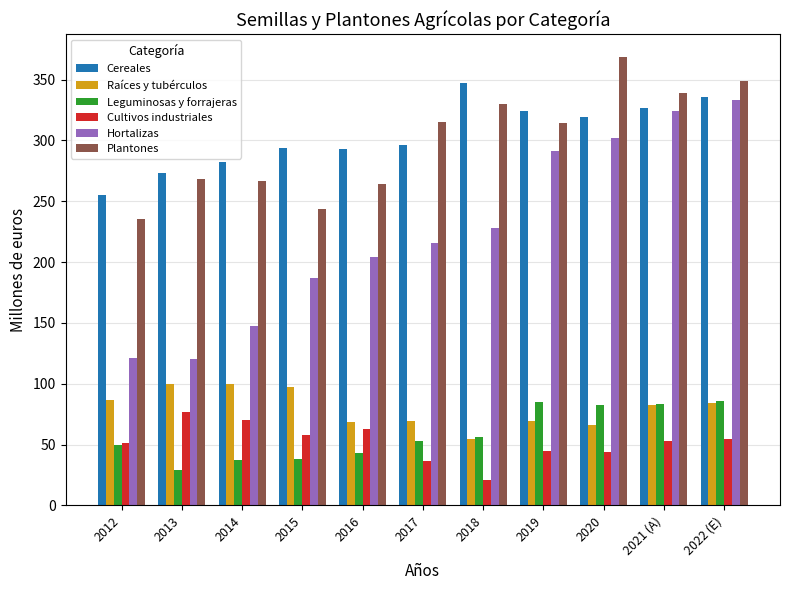

At which label does Raíces y tubérculos first exceed 82?

2012